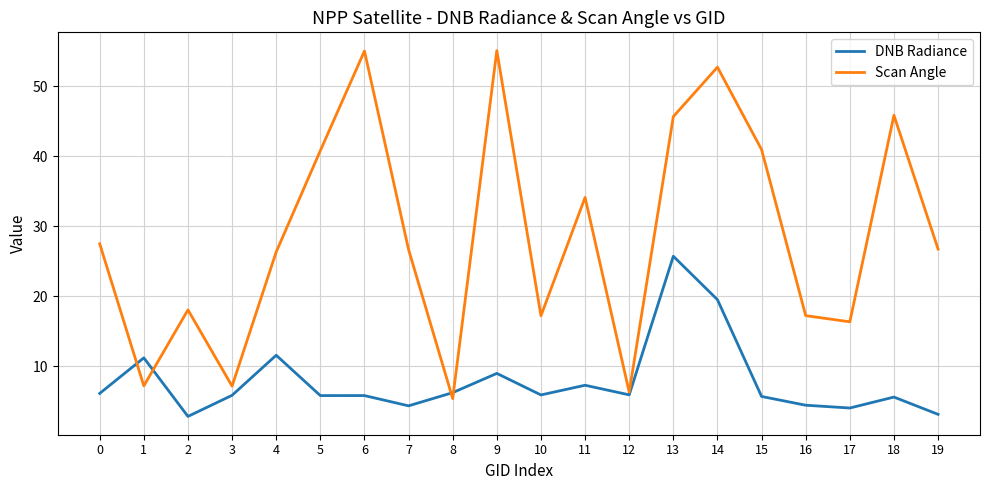

The Scan Angle series shows 26.7 at 19. True or false?

True